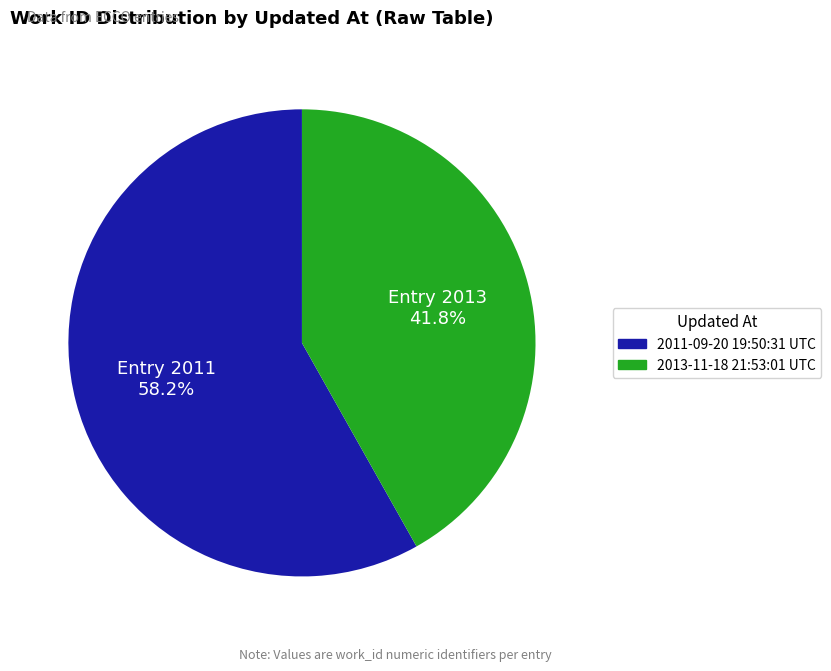

To the nearest percent, what is the combined percentage of 2011-09-20 19:50:31 UTC and 2013-11-18 21:53:01 UTC?

100%